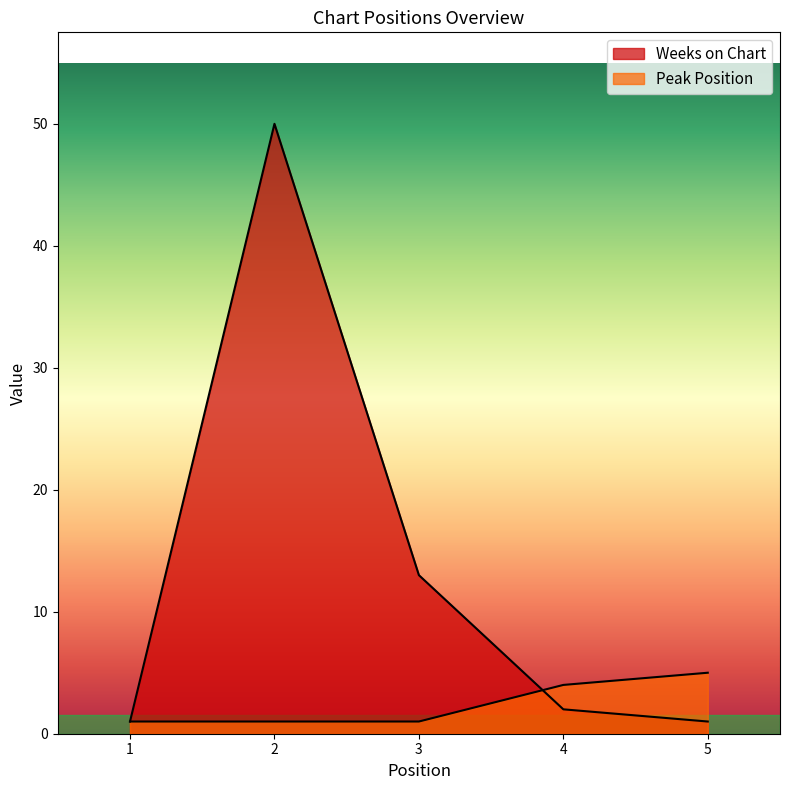

Where is Peak Position nearest to the value 3?

4